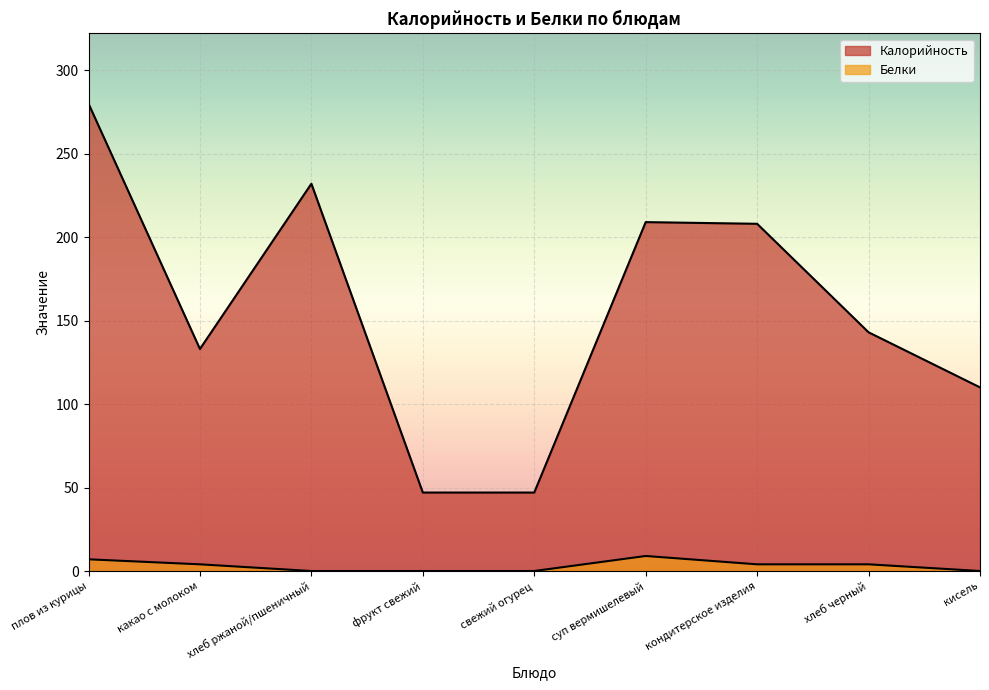

True or false: Калорийность has more than 2 points higher than both neighbors.

False